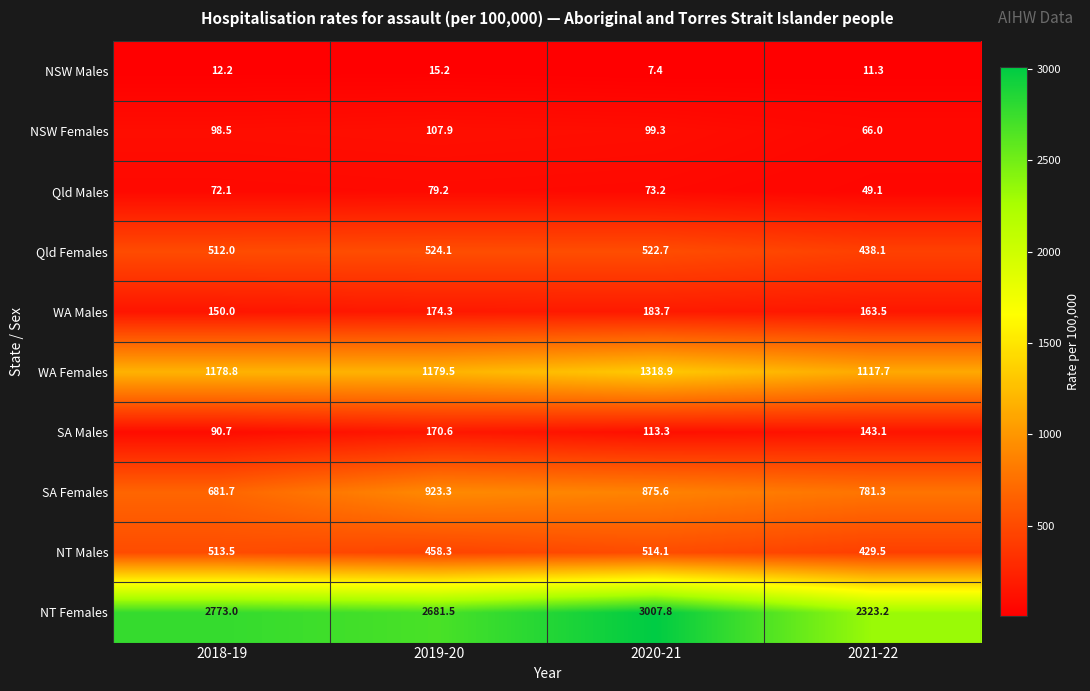

List the series in order of their peak value, highest first.

NT Females, WA Females, SA Females, Qld Females, NT Males, WA Males, SA Males, NSW Females, Qld Males, NSW Males